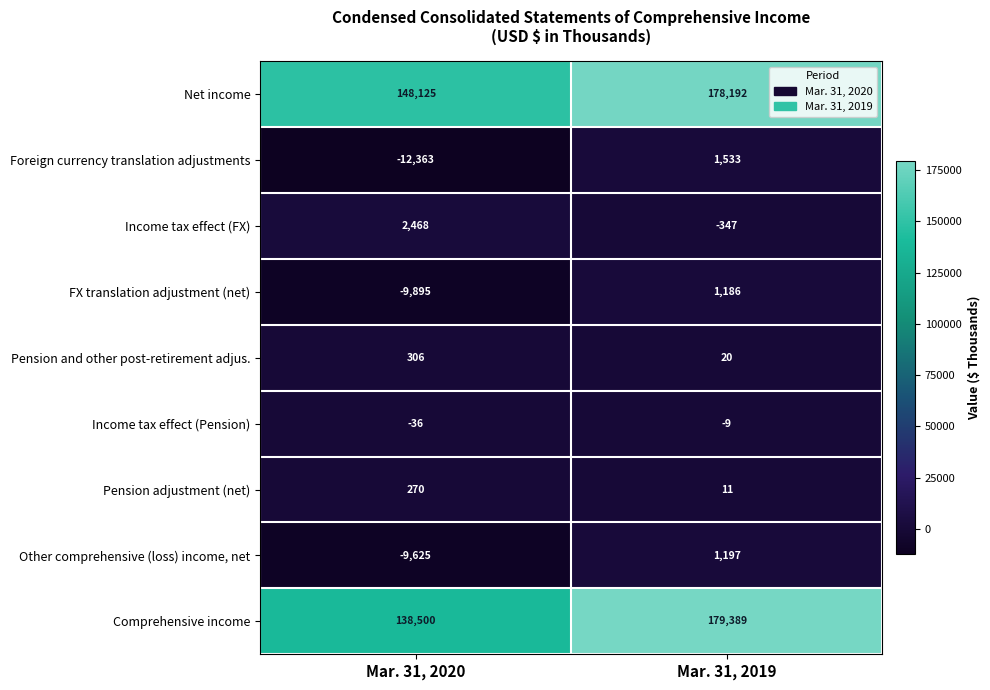

List the series in order of their peak value, highest first.

Comprehensive income, Net income, Income tax effect (FX), Foreign currency translation adjustments, Other comprehensive (loss) income, net, FX translation adjustment (net), Pension and other post-retirement adjus., Pension adjustment (net), Income tax effect (Pension)